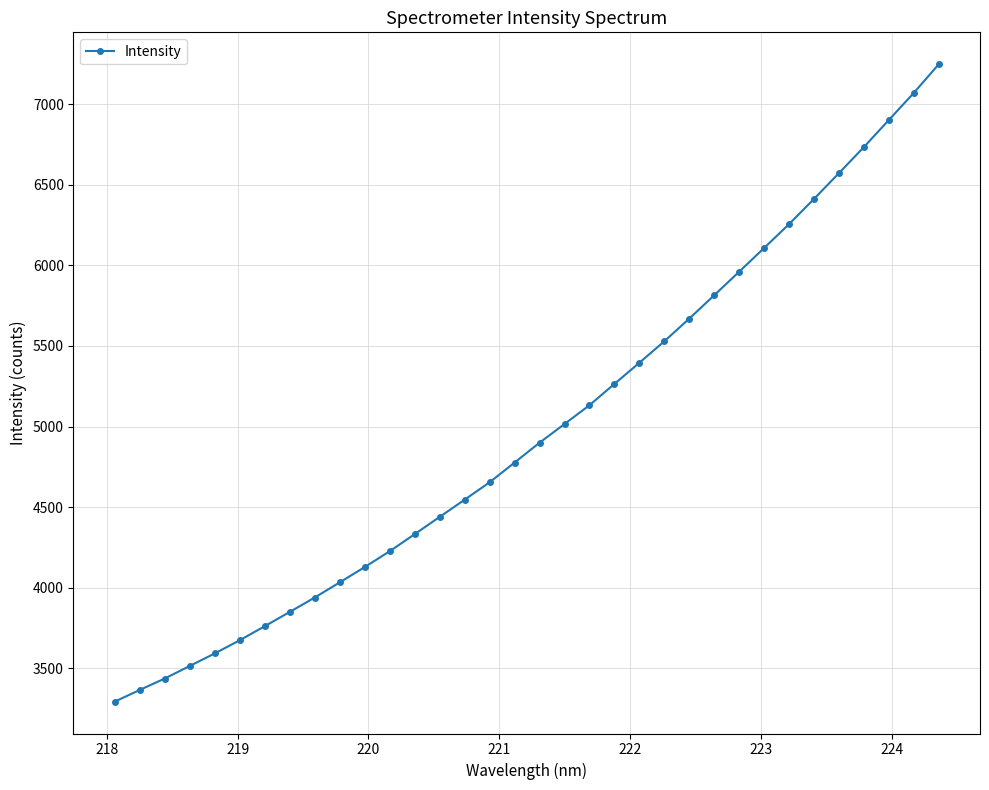

What is the smallest value displayed?

3294.1